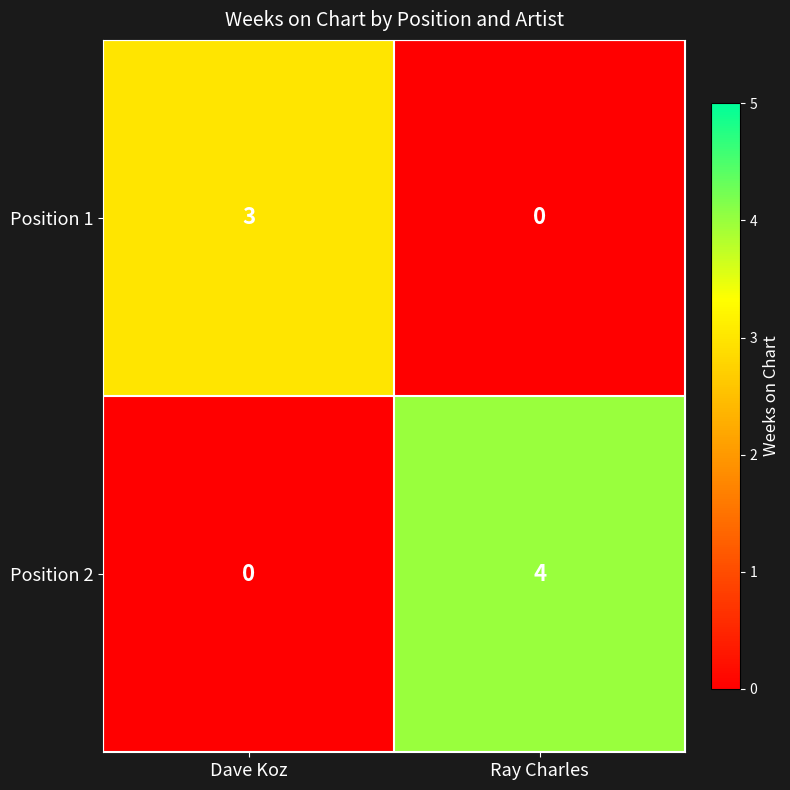

At which label is Position 1 closest to 1?

Ray Charles